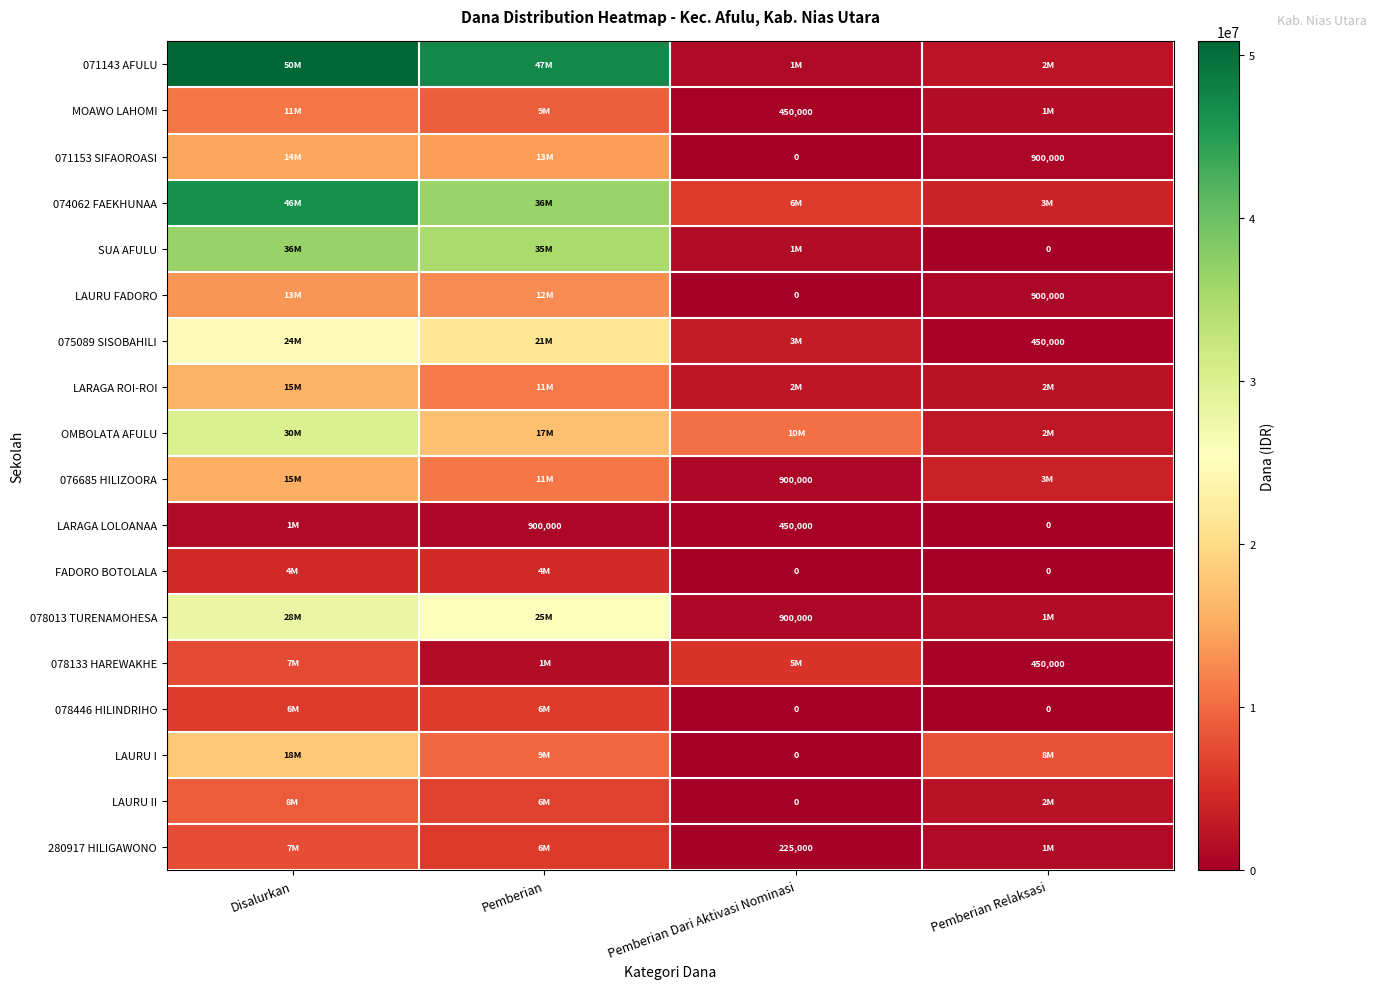

True or false: LAURU FADORO has a value of 219591 at Pemberian Relaksasi.

False